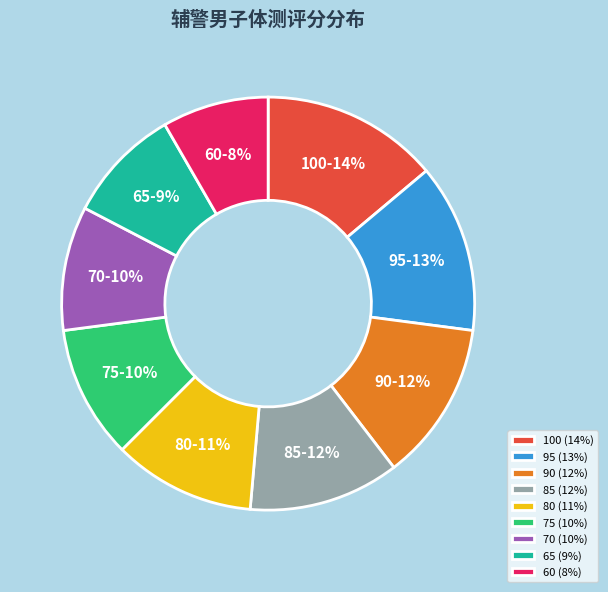

Is it true that 75 is 2% of the pie?

False